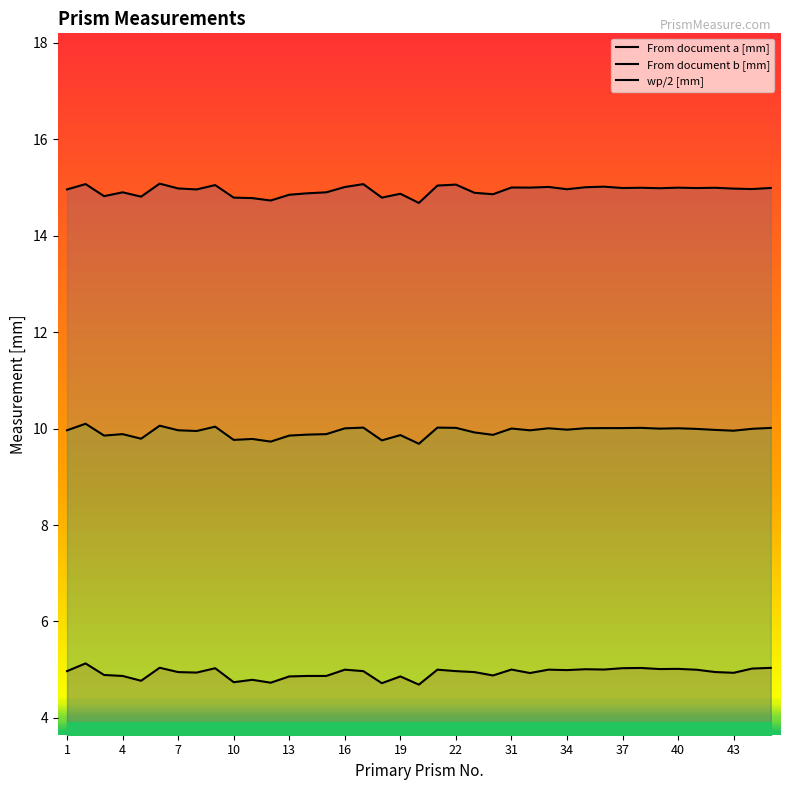

The value of From document a [mm] at 43 is 4.9. True or false?

True